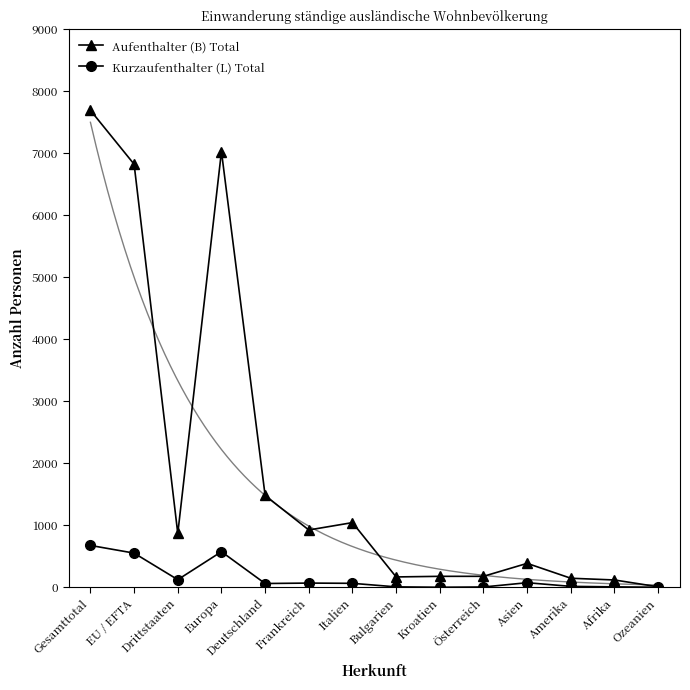

Where does the Kurzaufenthalter (L) Total series first go above 65?

Gesamttotal